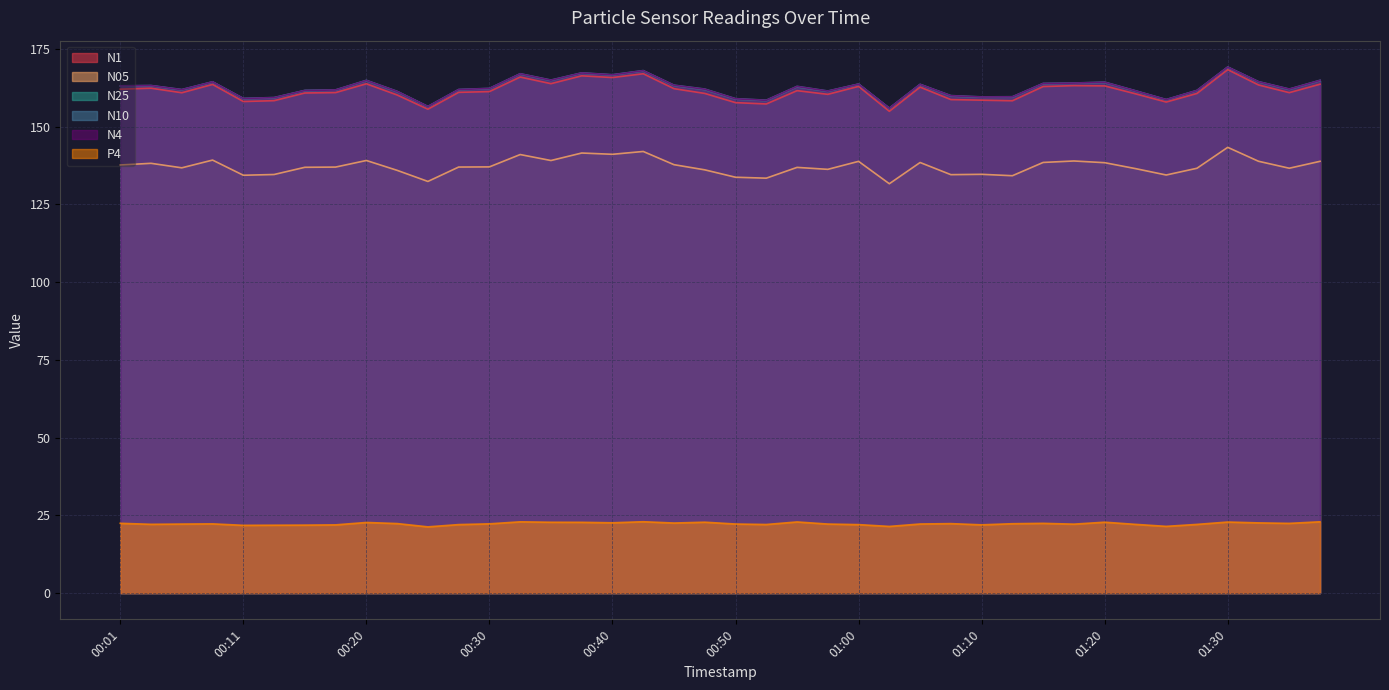

At which category does the chart reach its peak across all series?

01:30